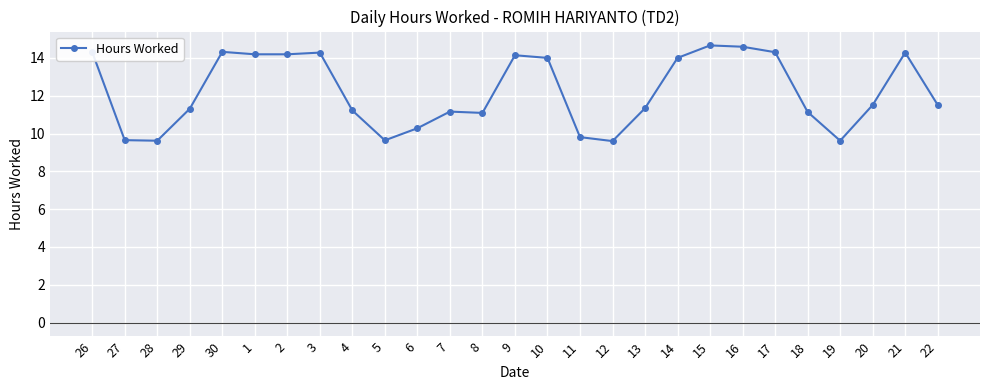

What is the label of the 25th point from the left?

20